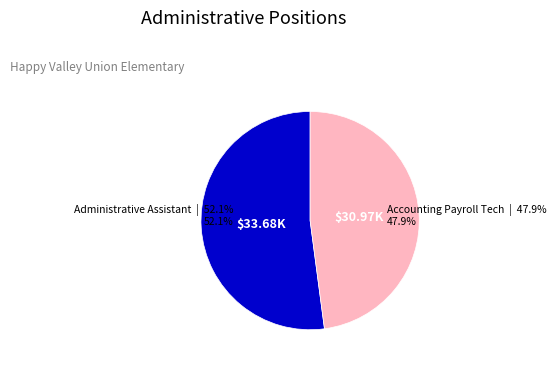

Count the number of slices in the pie.

2